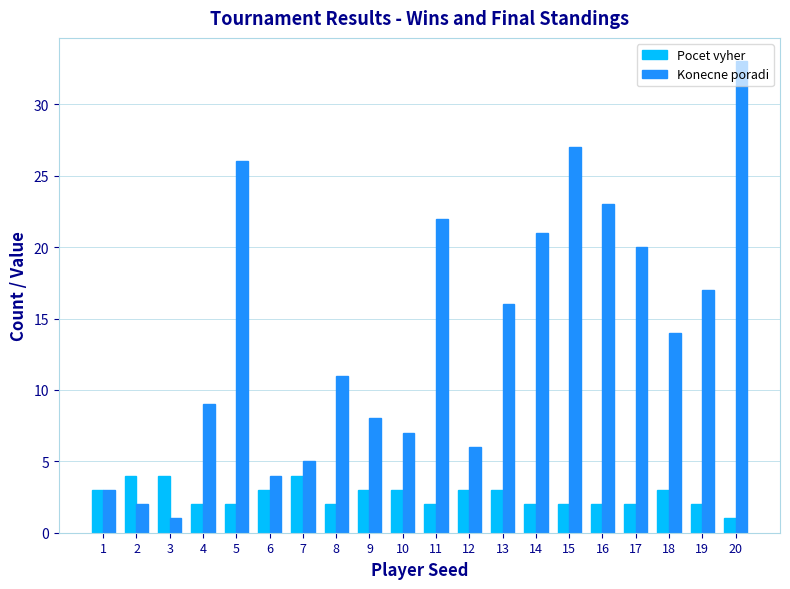

Where is Konecne poradi nearest to the value 17?

19